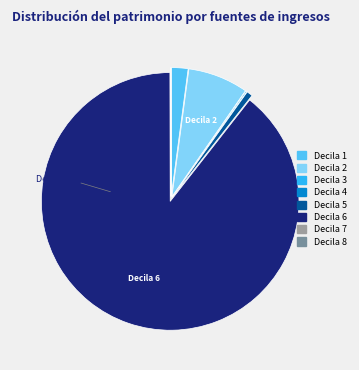

Does any single category account for the majority?

Yes